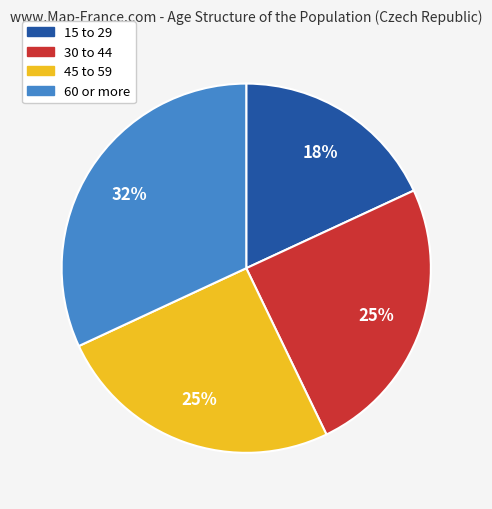

Is there a majority slice in this chart?

No